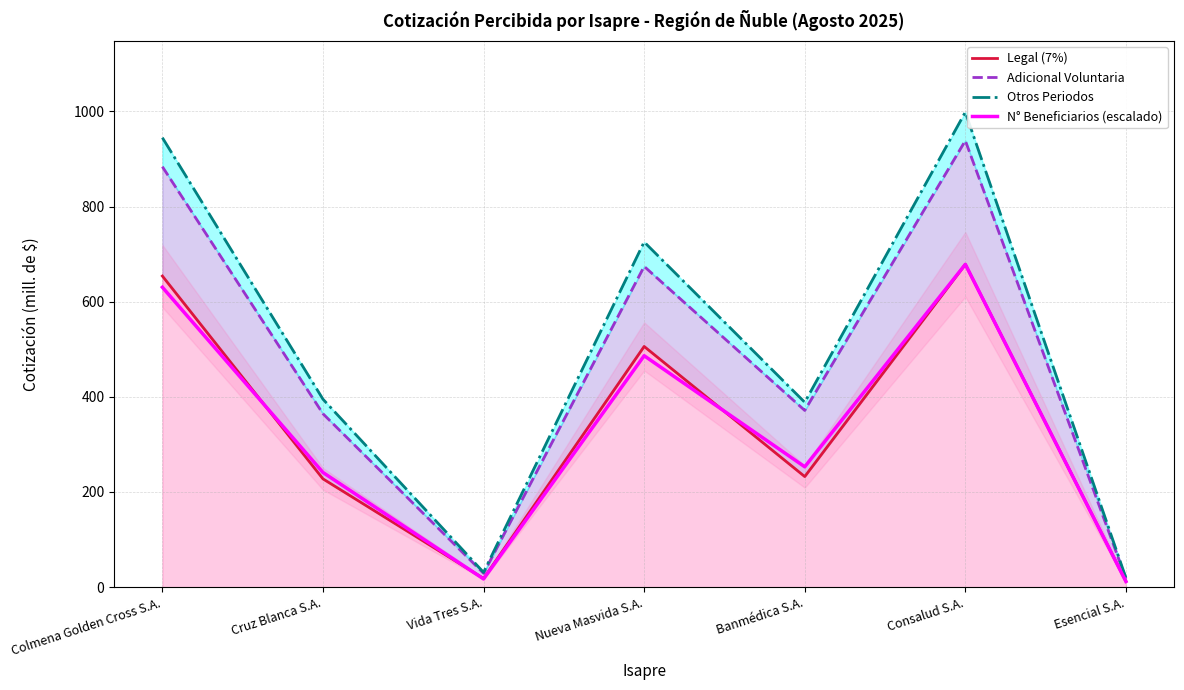

True or false: Adicional Voluntaria and Otros Periodos intersect in this chart.

False